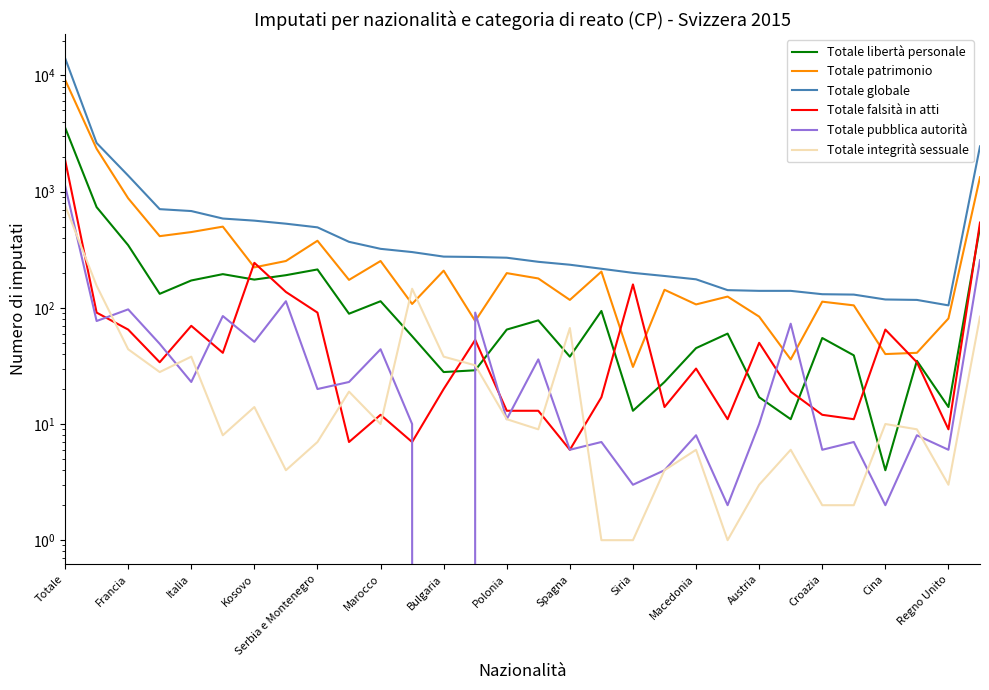

Is the value of Totale globale at Serbia e Montenegro greater than the value of Totale patrimonio at Siria?

Yes